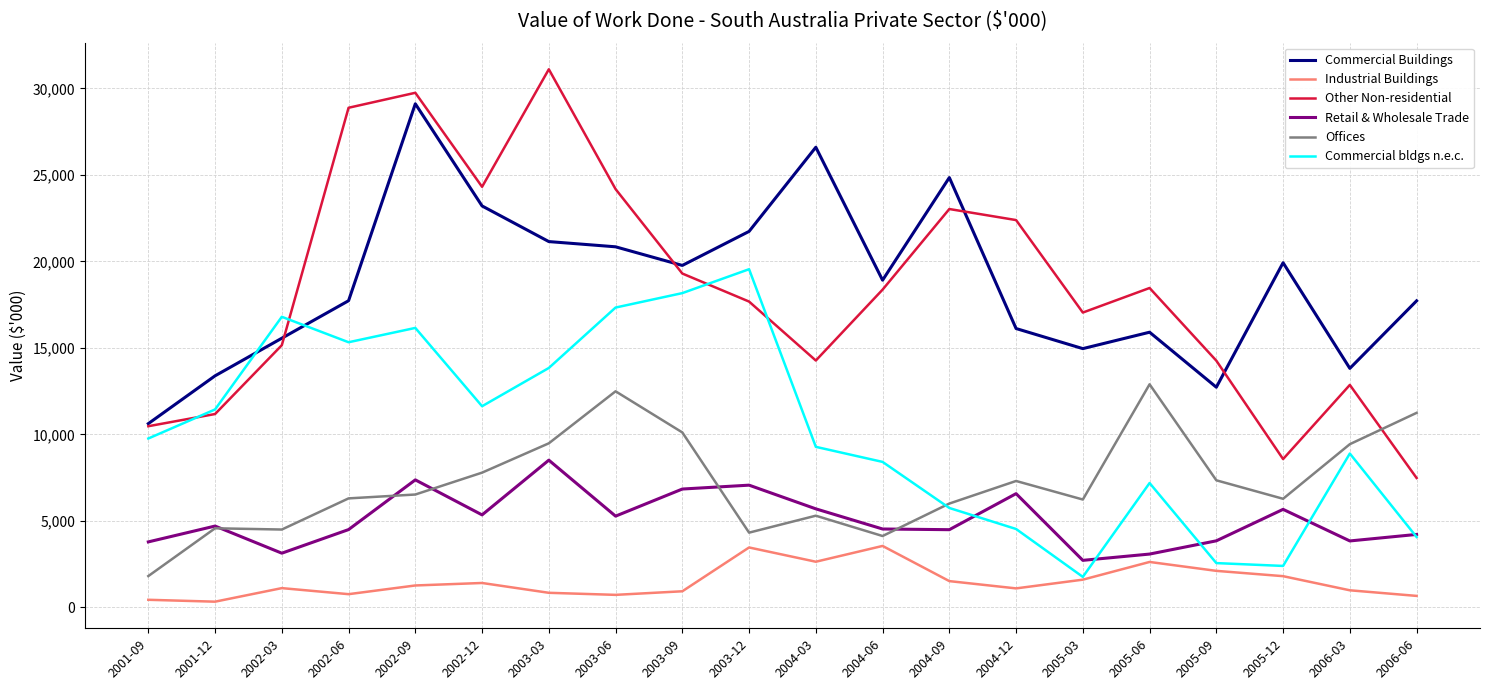

At how many categories does at least one series exceed 27391?

3